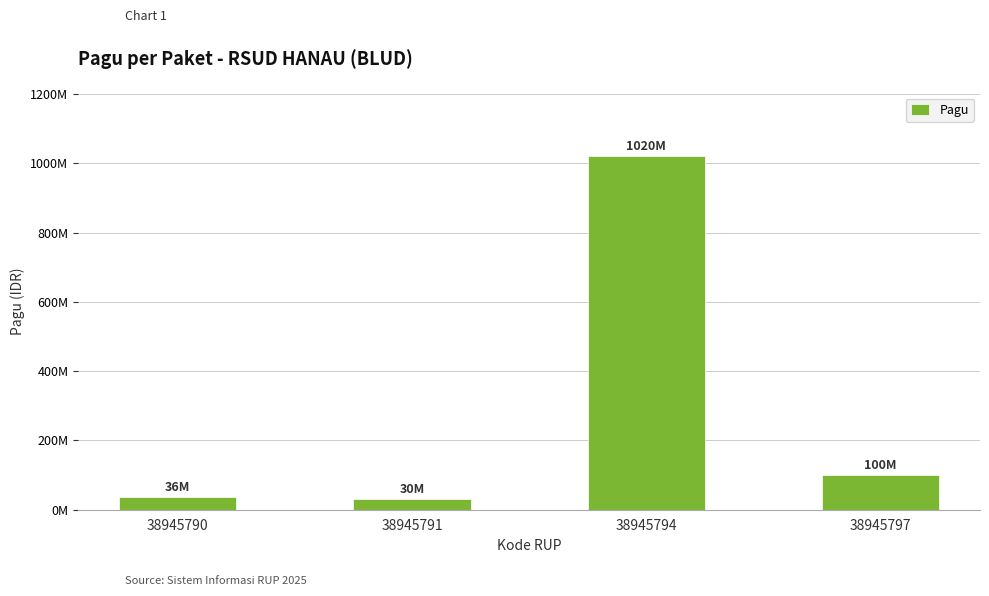

What is the ratio of the value at 38945790 to the value at 38945797?

0.4